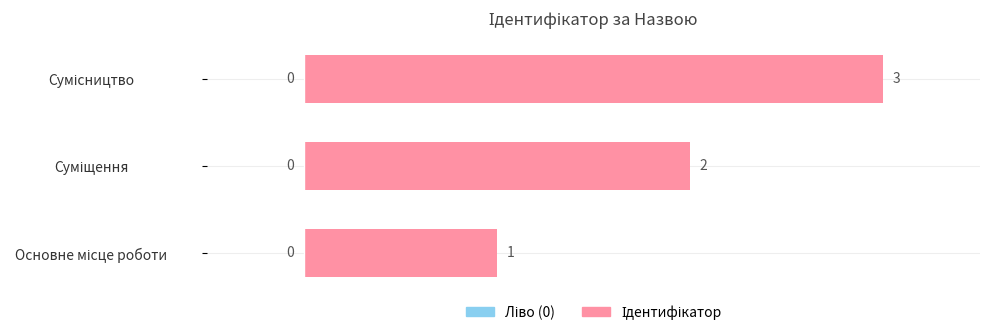

Count the values in the range 1 to 3.

3